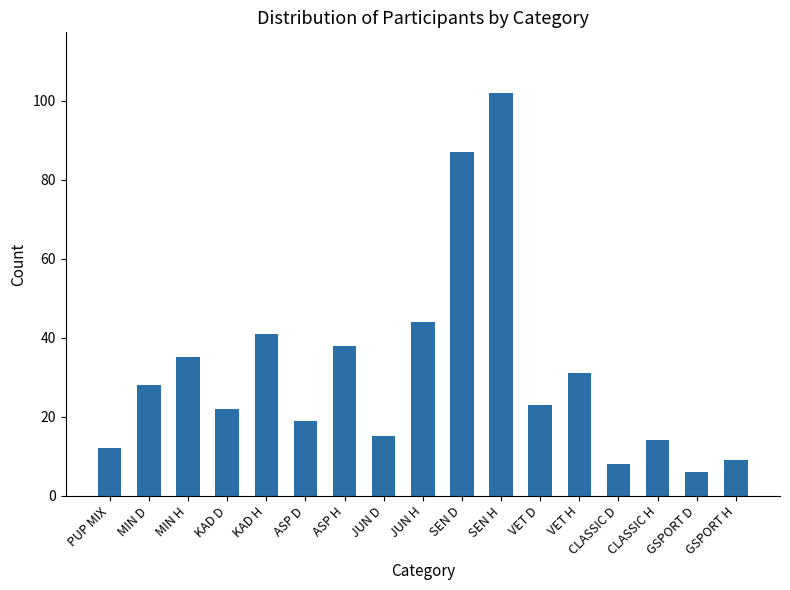

What is the value of the 16th bar from the left?

6